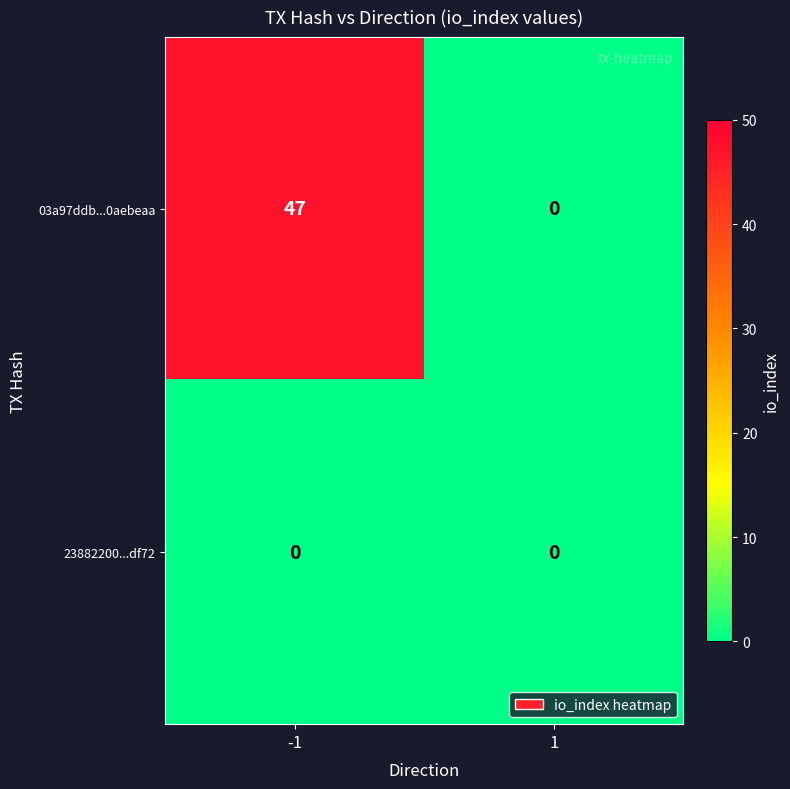

The 03a97ddb...0aebeaa series shows 0 at 1. True or false?

True